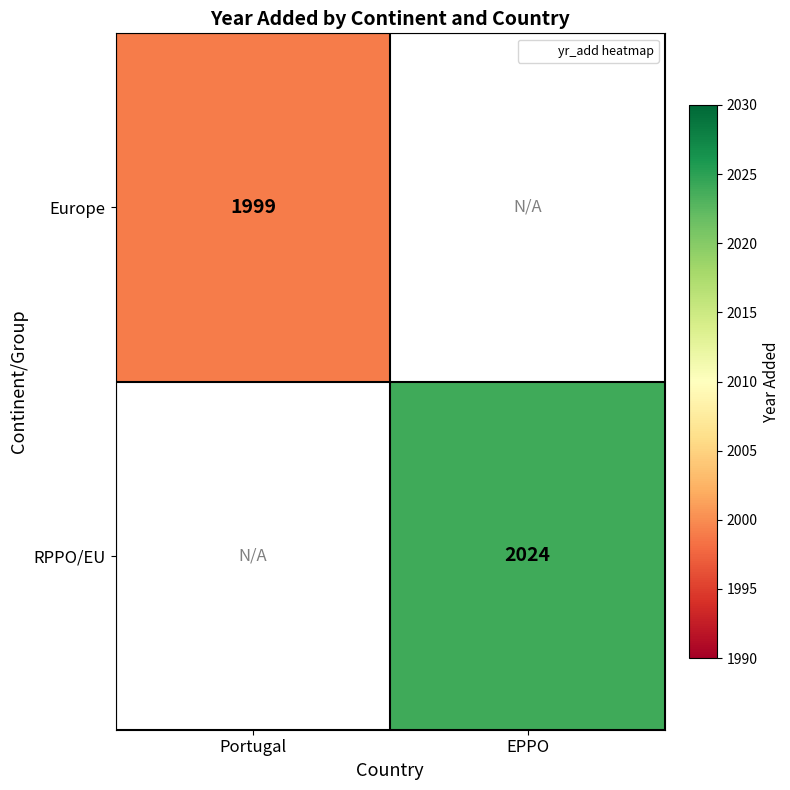

Where is Europe nearest to the value 1999?

Portugal